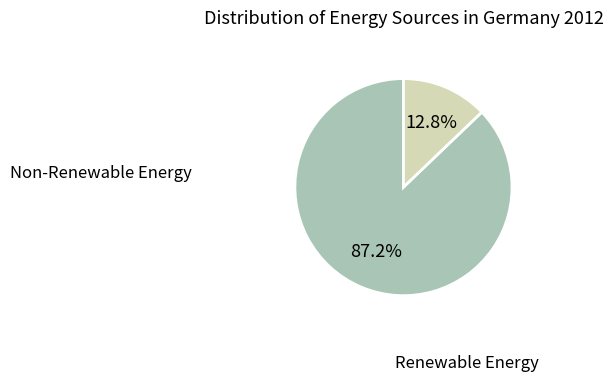

Is there any slice that represents more than half of the pie?

Yes